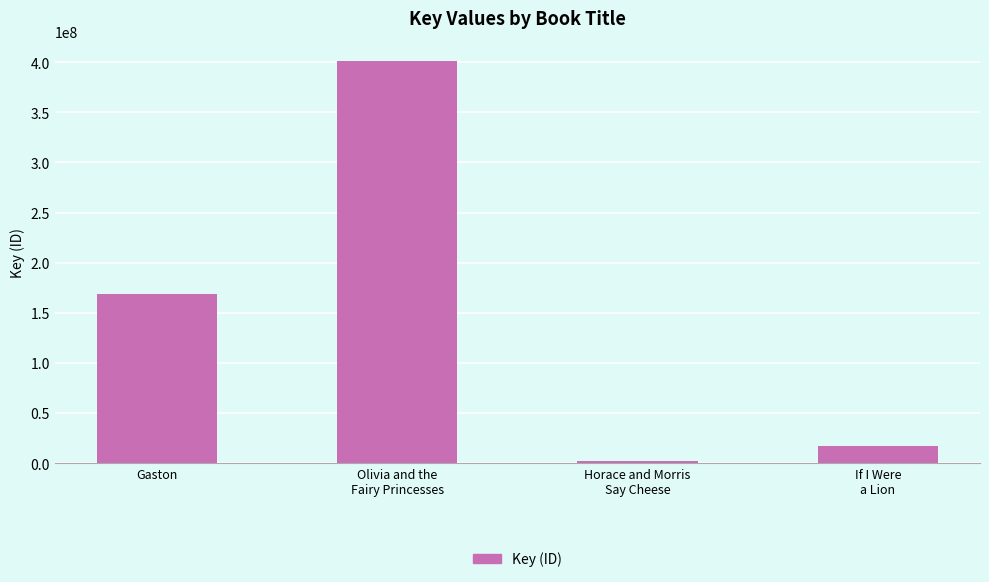

The value at Gaston is 115683530. True or false?

False